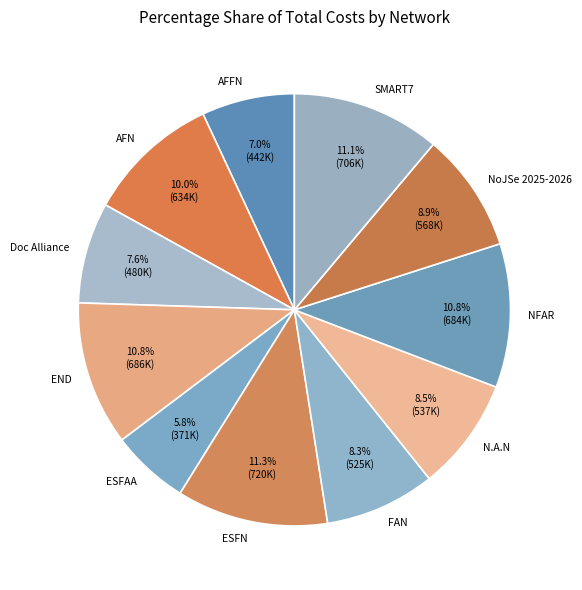

Count the number of slices in the pie.

11